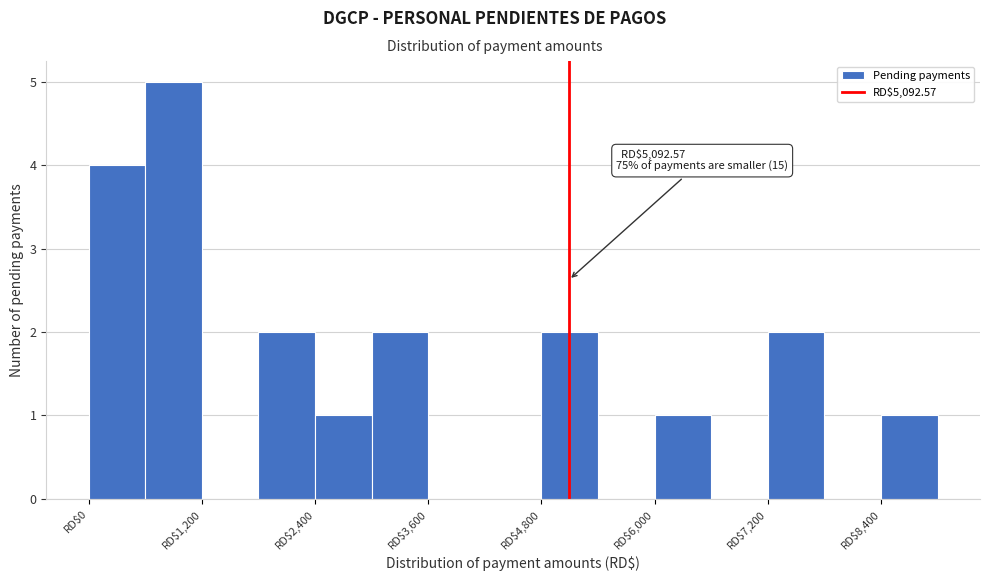

Read against the x-axis, roughly where is the centre of the tallest bar?

1000